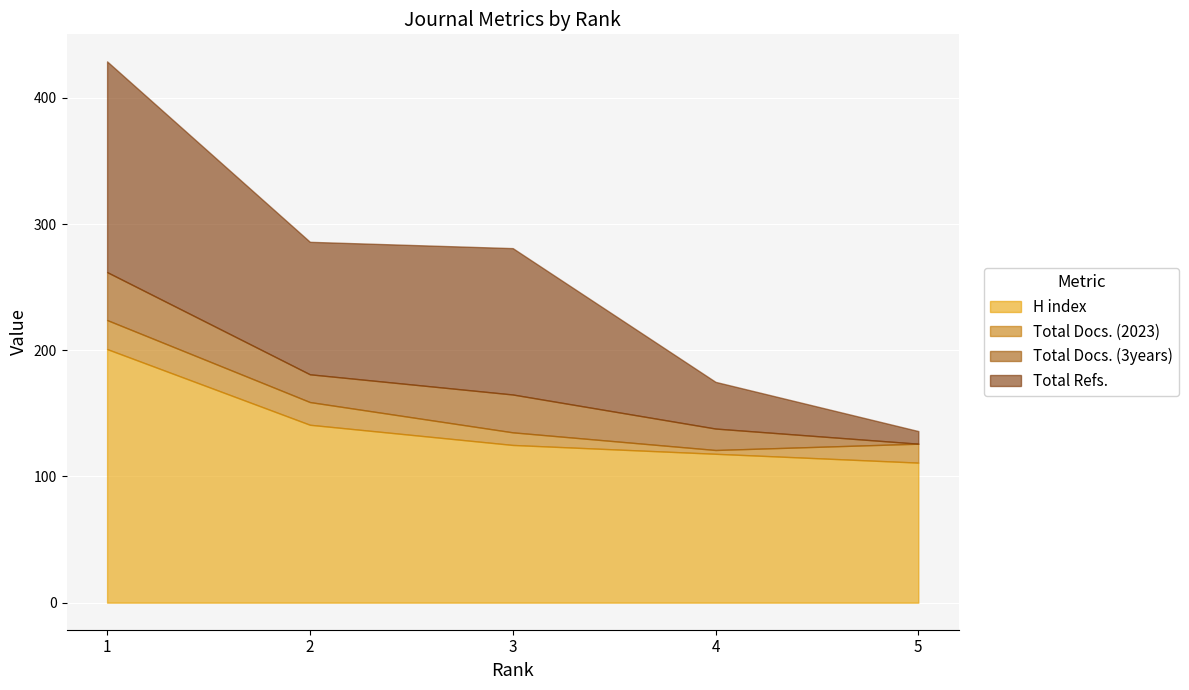

What are all the series names shown in the legend?

H index, Total Docs. (2023), Total Docs. (3years), Total Refs.